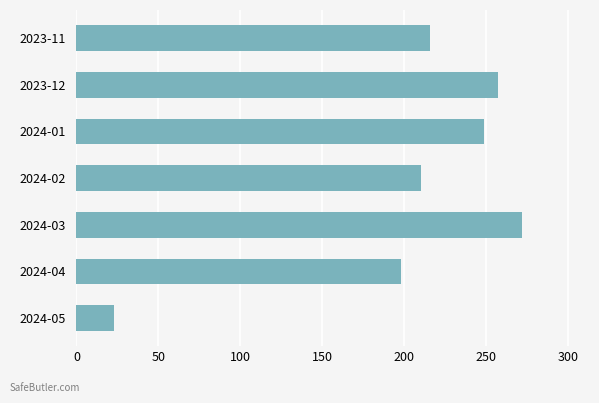

Between 2024-05 and 2023-12, which is larger?

2023-12